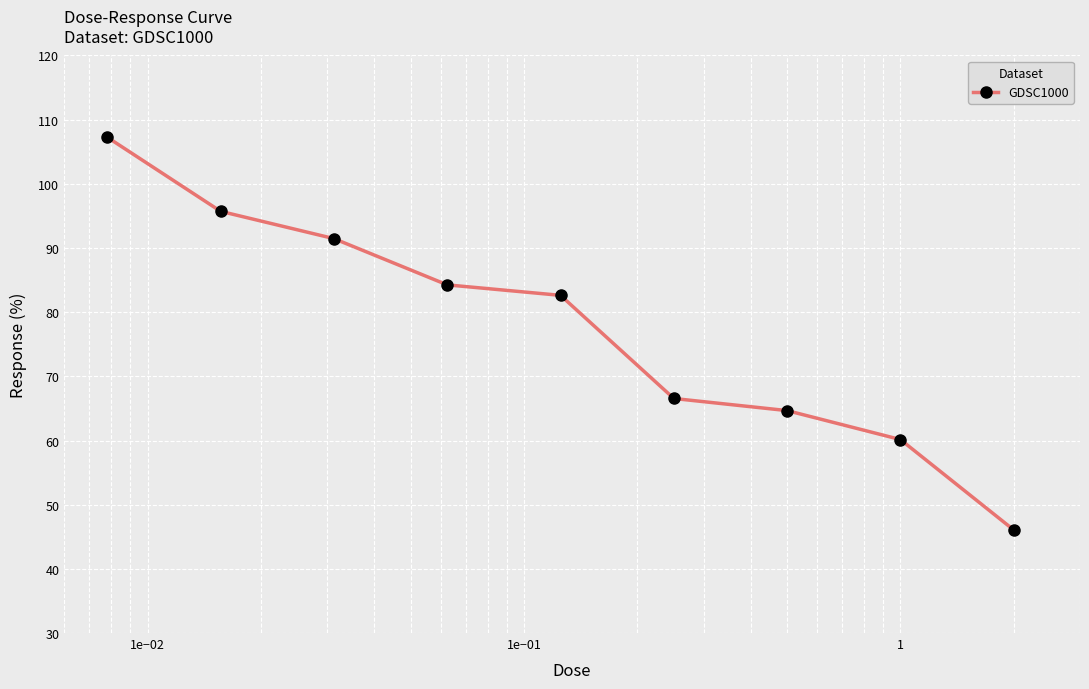

What is the maximum value shown in the chart?

107.3